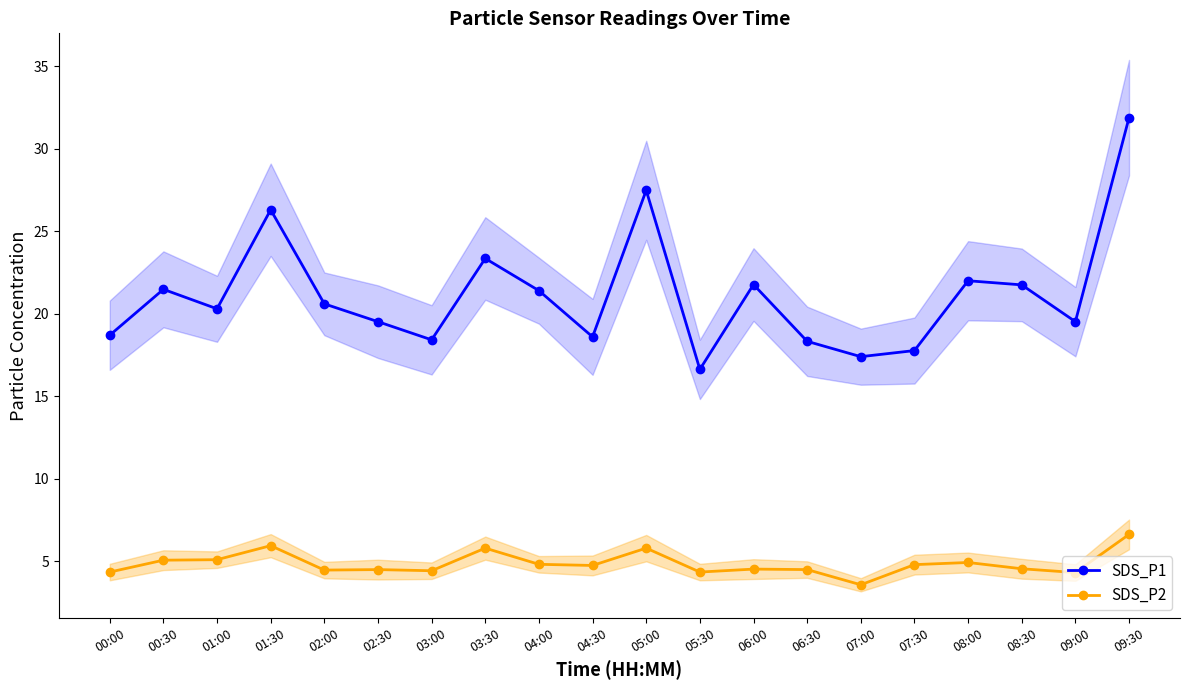

Rank the series by their maximum value, from highest to lowest.

SDS_P1, SDS_P2